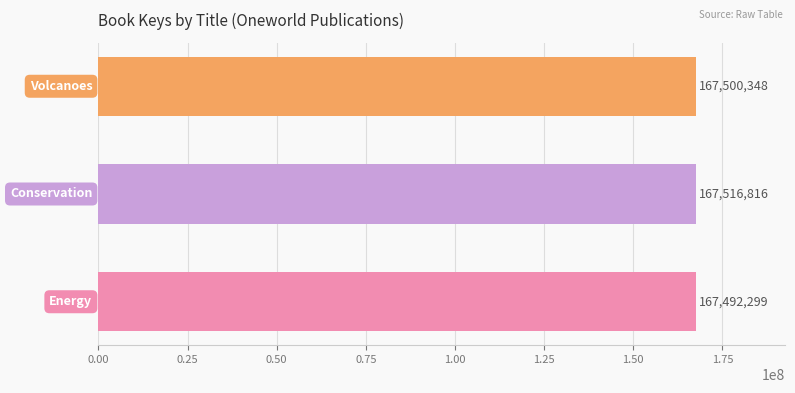

What is the maximum value shown in the chart?

167516816